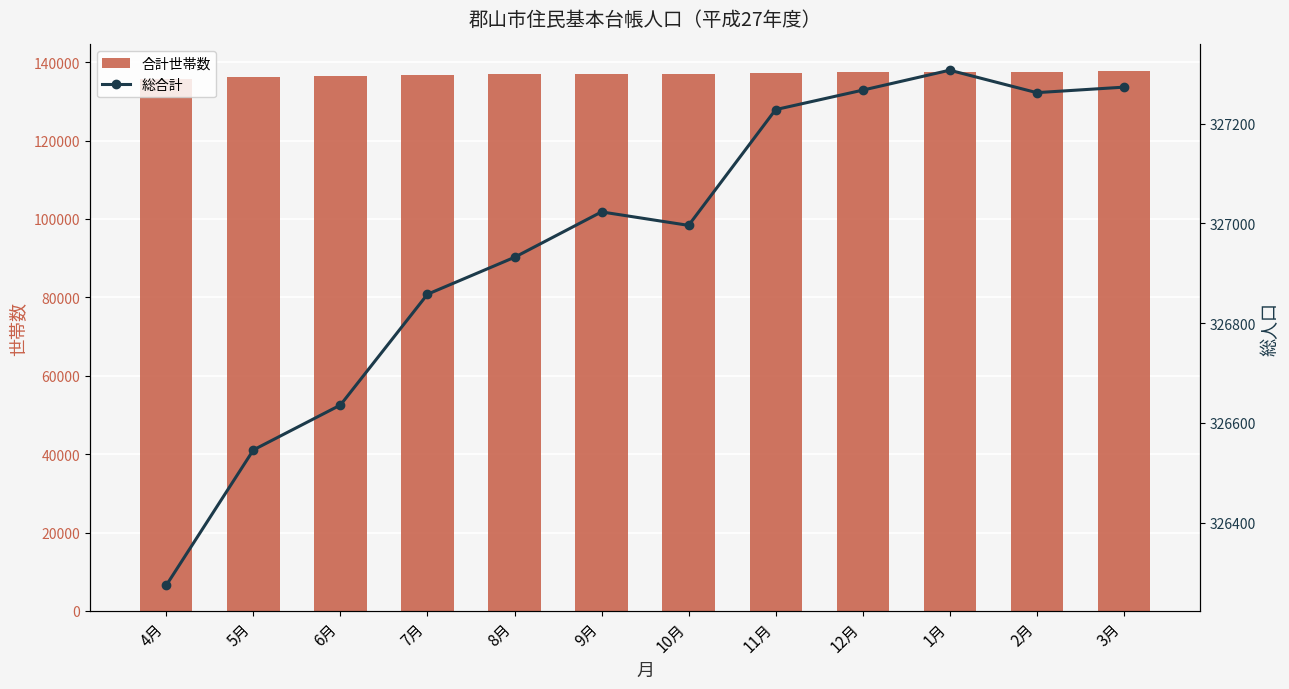

Which series has the widest spread of values?

合計世帯数